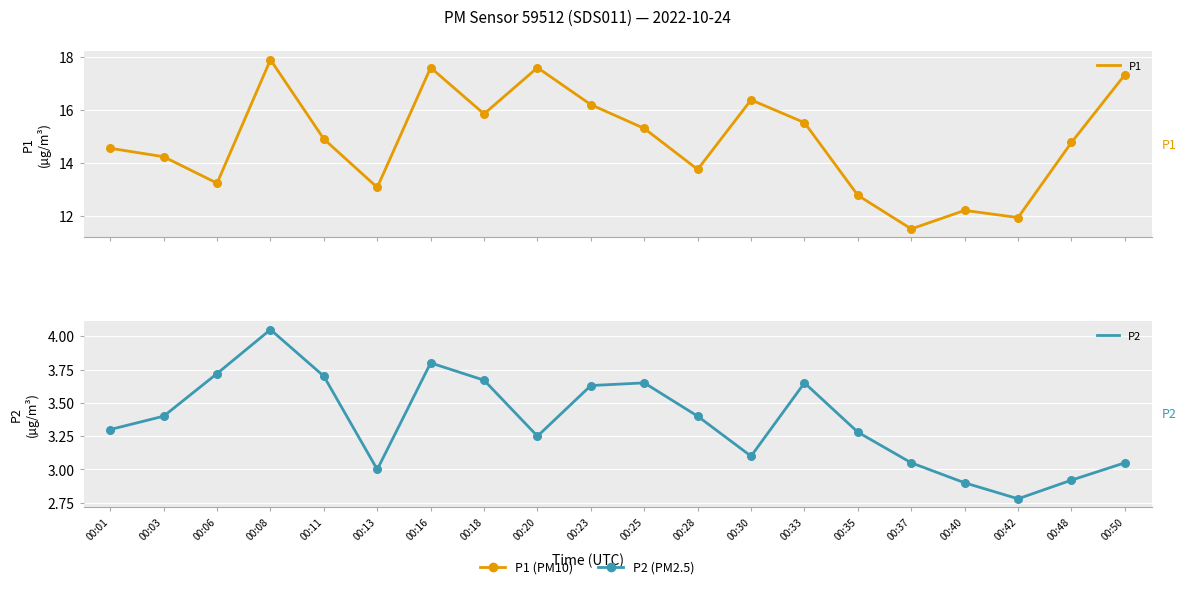

Which series has the widest spread of Y values?

P1